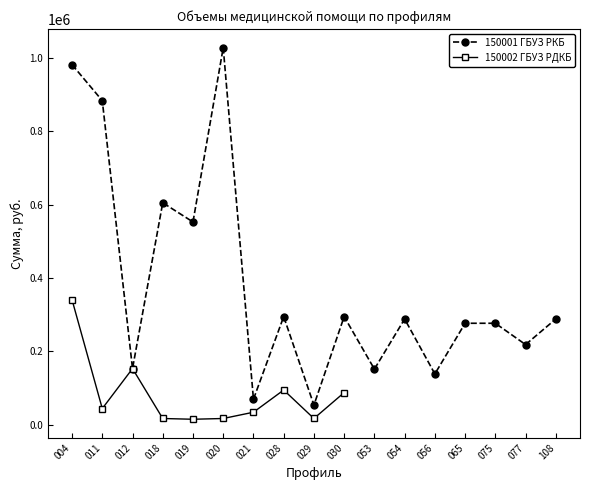

True or false: 150001 ГБУЗ РКБ has more than 1 interior local peaks.

True